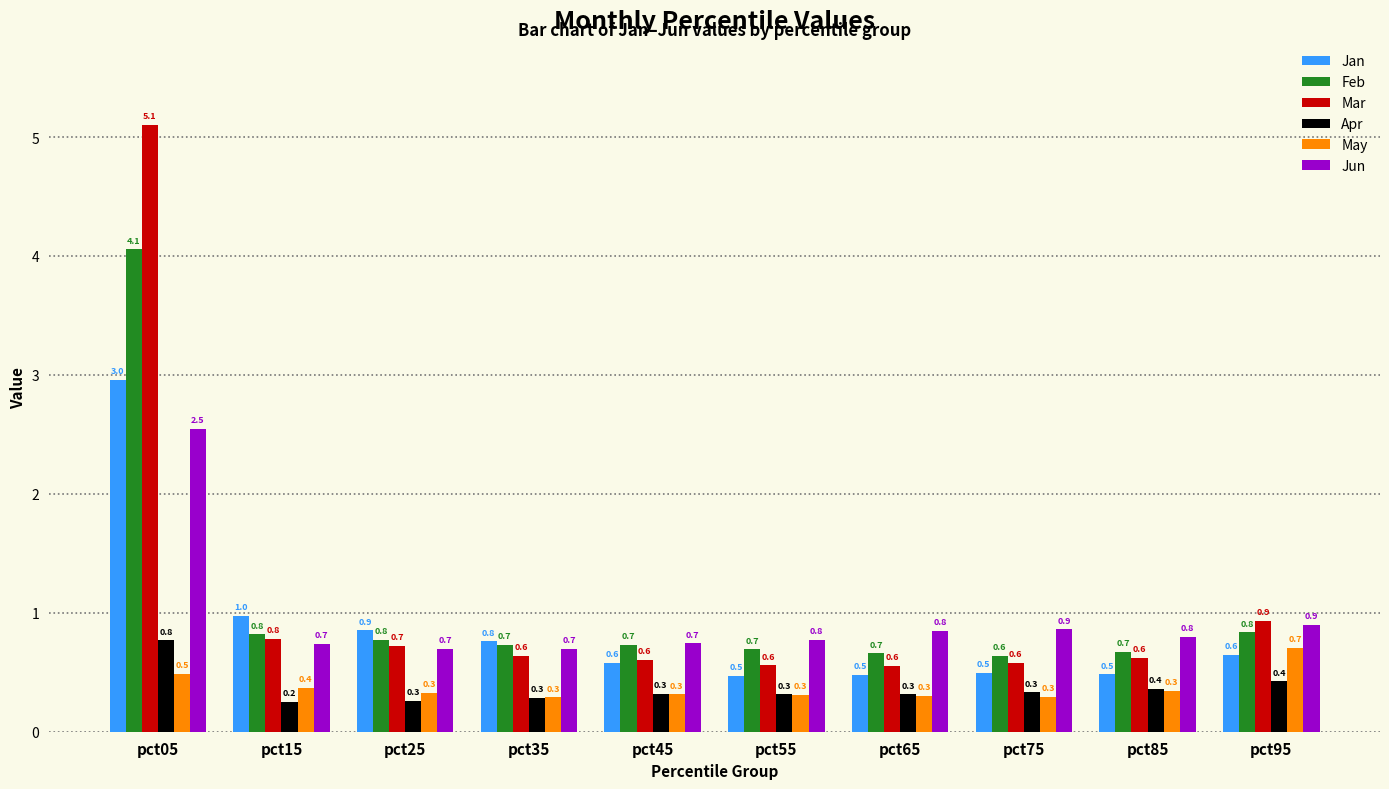

What is the approximate value of Apr at pct75?

0.3